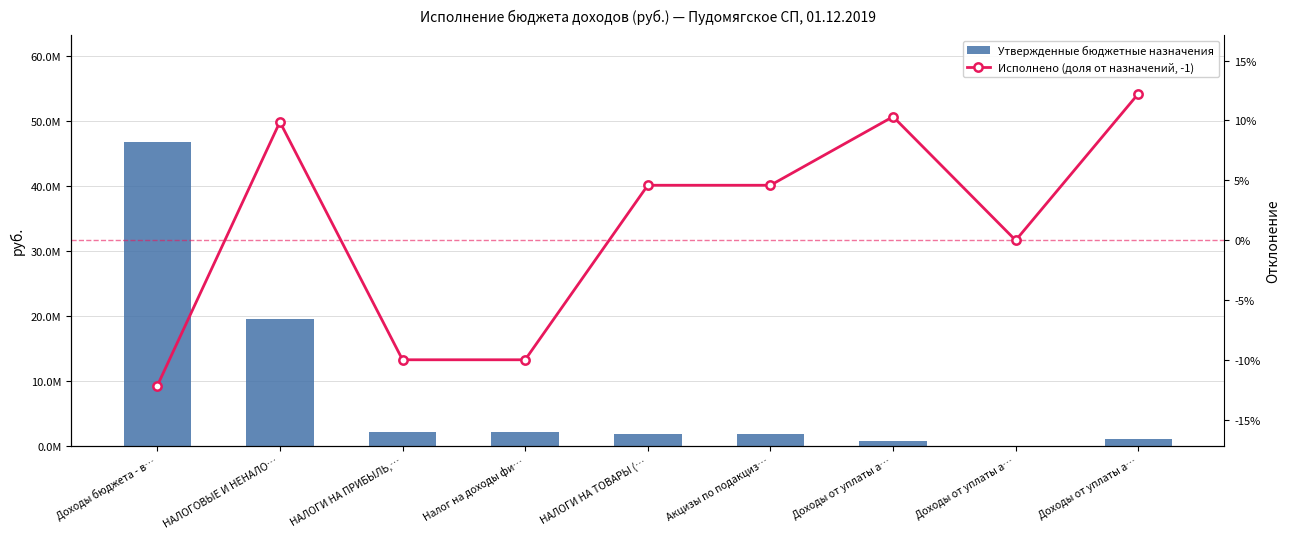

Which series has the widest spread of values?

Утвержденные бюджетные назначения